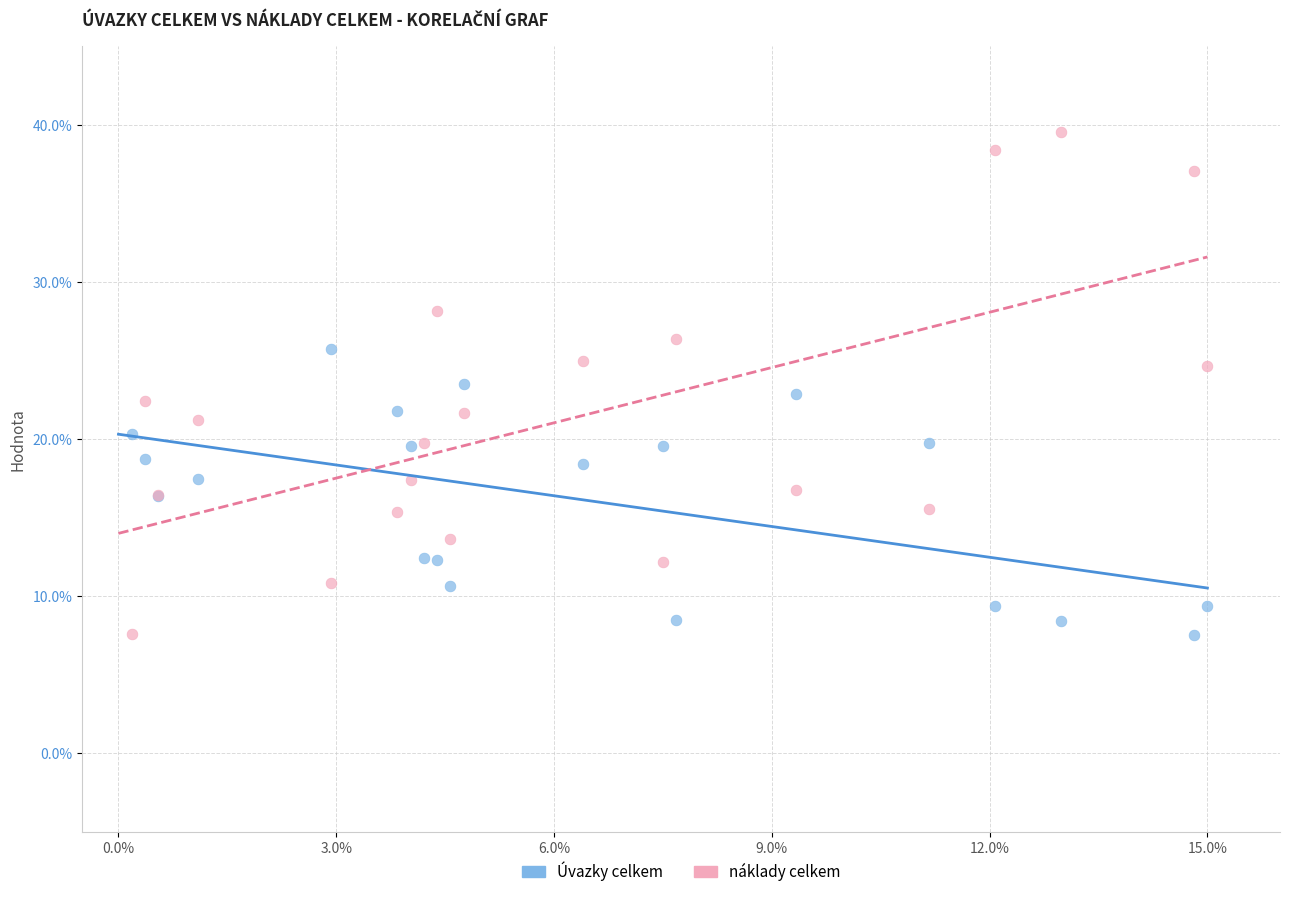

What is the X range (max minus min) for the scatter plot?

14.8